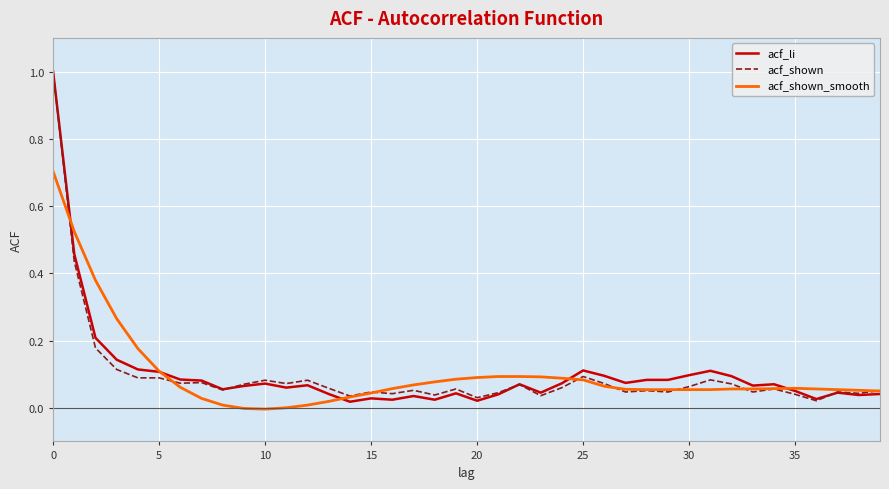

What is the highest value of the acf_shown series?

1.0